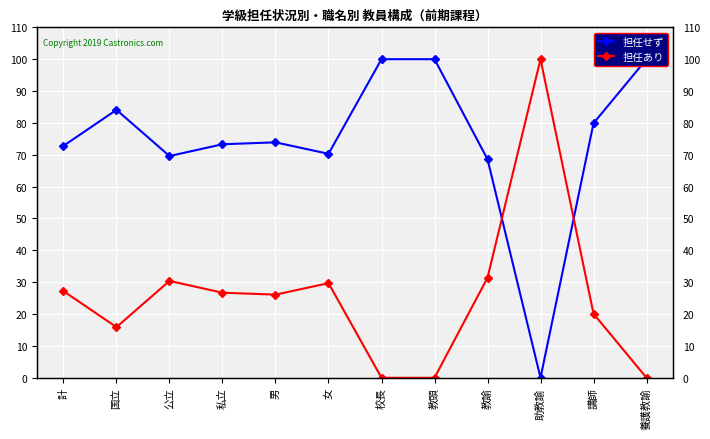

Reading right to left, extract all data points from this chart.

担任せず: 100.0	79.9	0.0	68.6	100.0	100.0	70.3	73.9	73.3	69.6	84.1	72.8
担任あり: 0.0	20.1	100.0	31.4	0.0	0.0	29.7	26.1	26.7	30.4	15.9	27.2